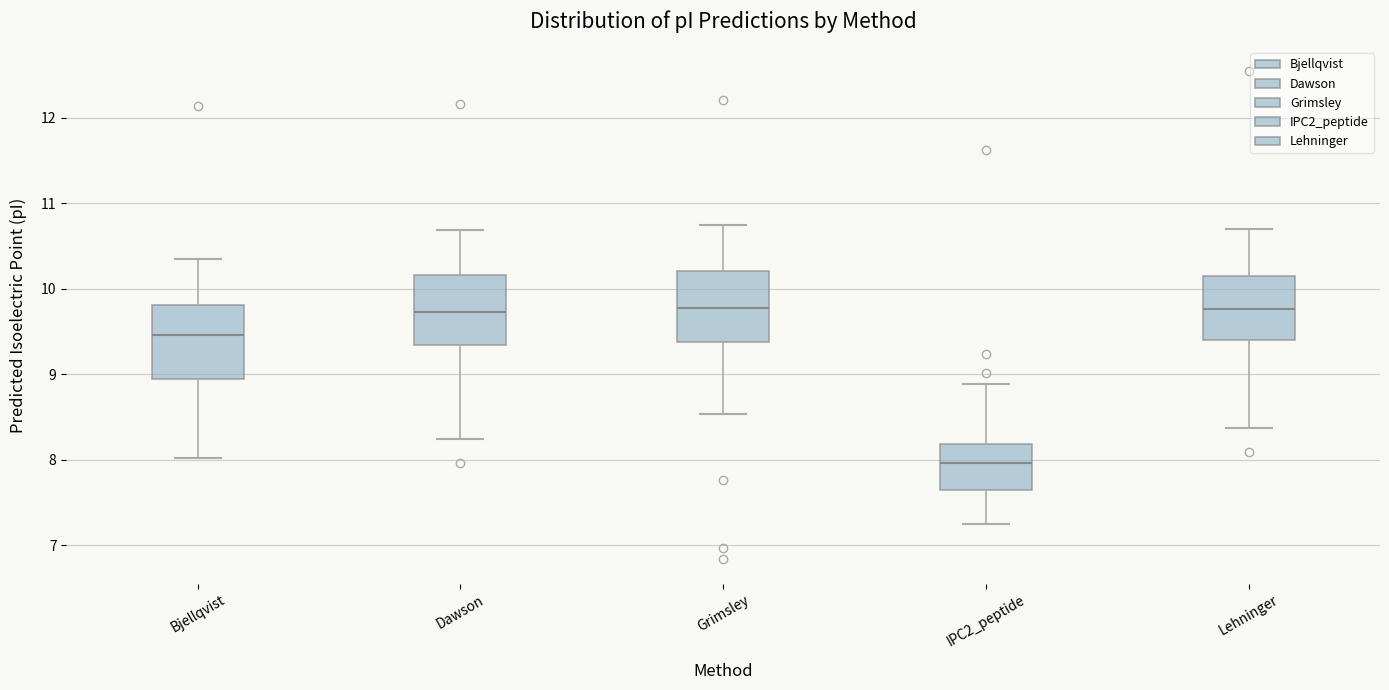

Reading left to right, read every box against the y-axis: the position of its median line, the range the box covers, and the ends of its whiskers. The values are not printed on the chart, so give them approximately, as read against the axis.

Bjellqvist: median 9.5, box 8.9 to 9.8, whiskers 8.0 to 10.4
Dawson: median 9.7, box 9.3 to 10.2, whiskers 8.2 to 10.7
Grimsley: median 9.8, box 9.4 to 10.2, whiskers 8.5 to 10.7
IPC2_peptide: median 8.0, box 7.7 to 8.2, whiskers 7.2 to 8.9
Lehninger: median 9.8, box 9.4 to 10.2, whiskers 8.4 to 10.7